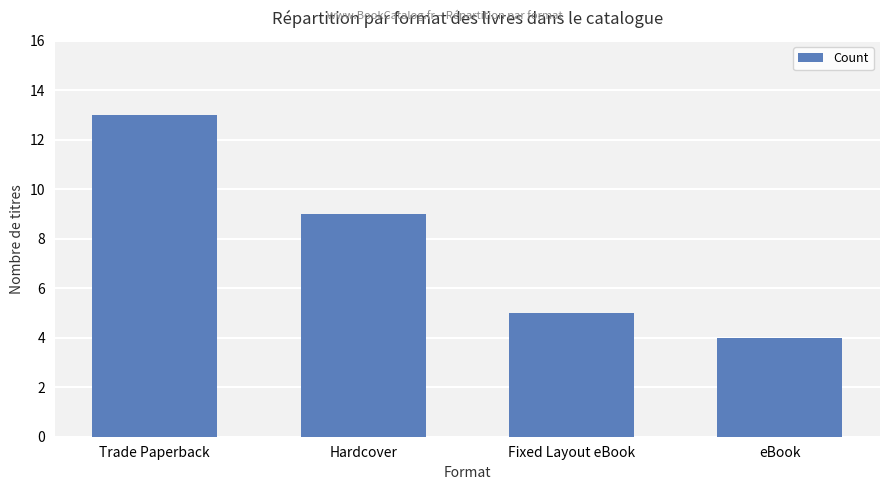

Rank the categories by value from lowest to highest.

eBook, Fixed Layout eBook, Hardcover, Trade Paperback